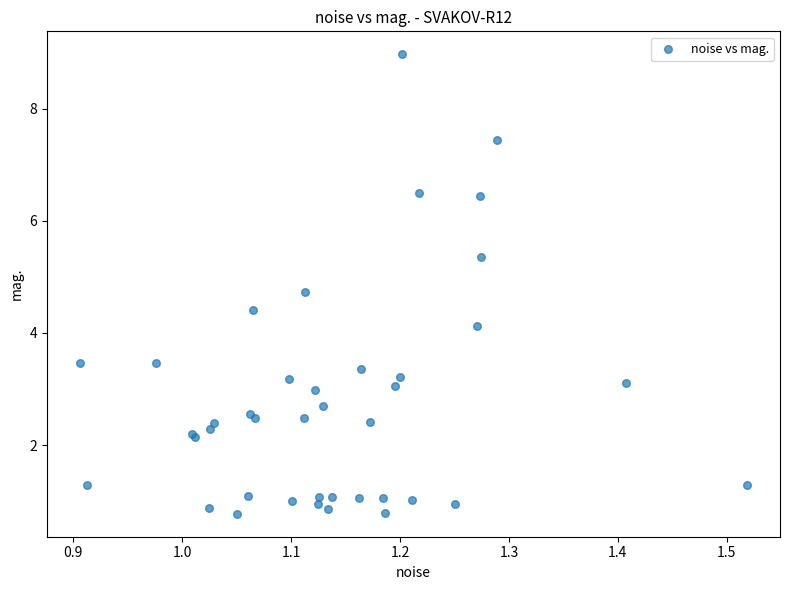

What Y value in the scatter plot is closest to 4?

4.1